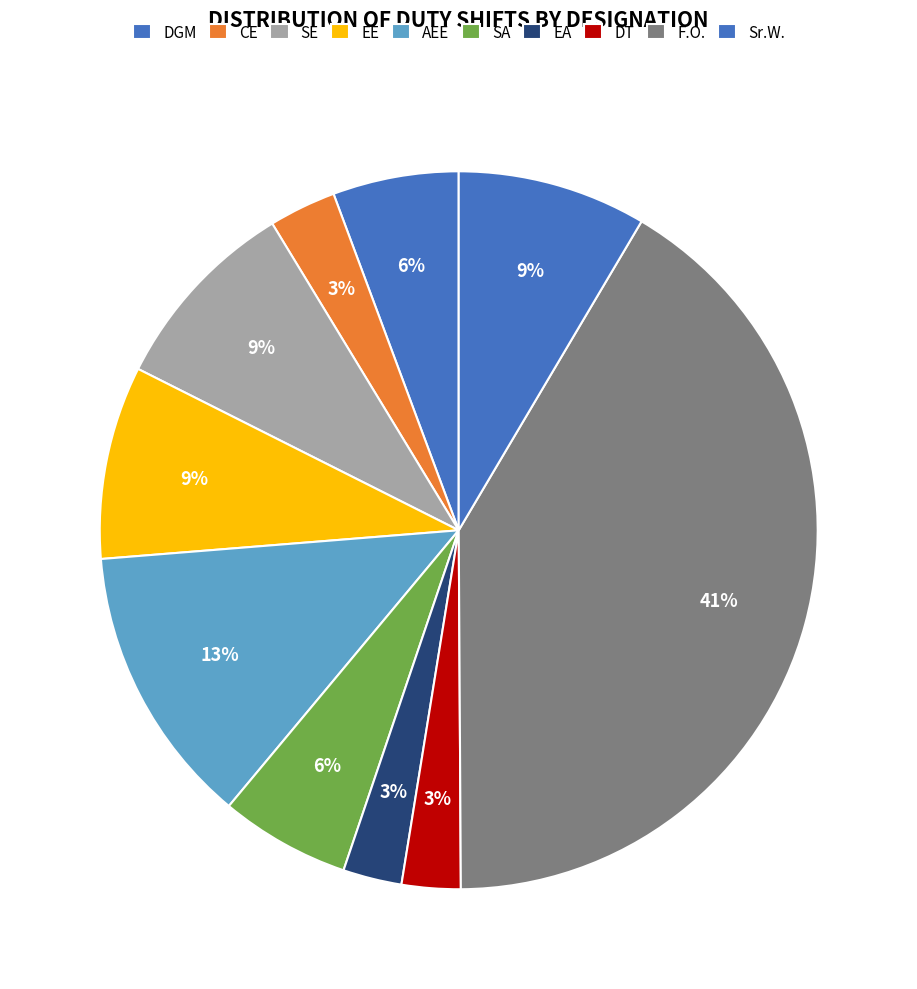

How many segments does this pie chart have?

10